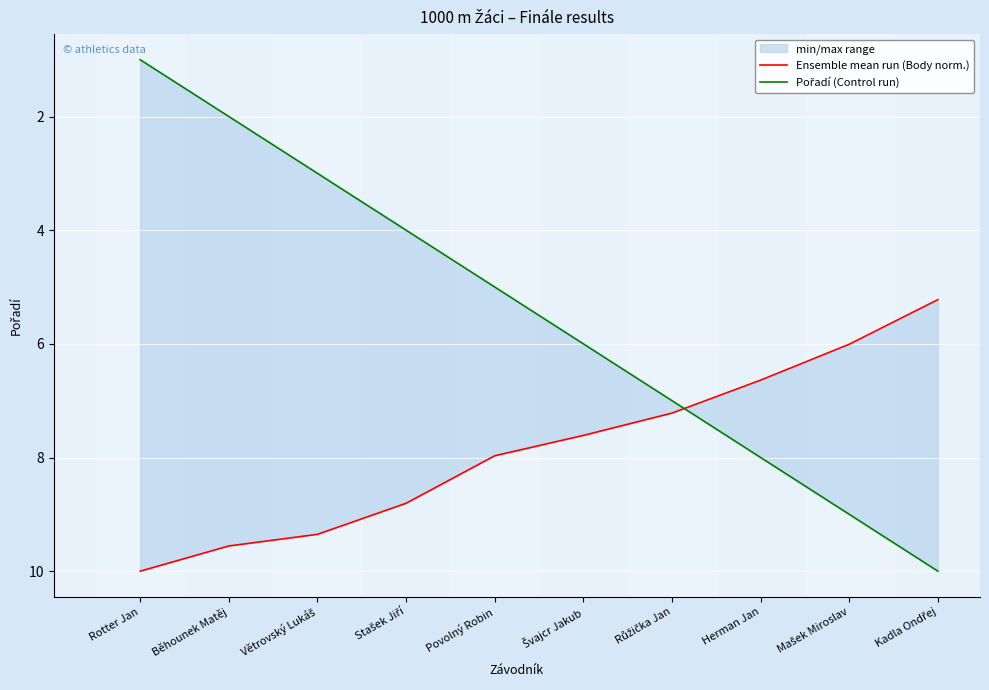

What is the minimum value shown in the chart?

1.0